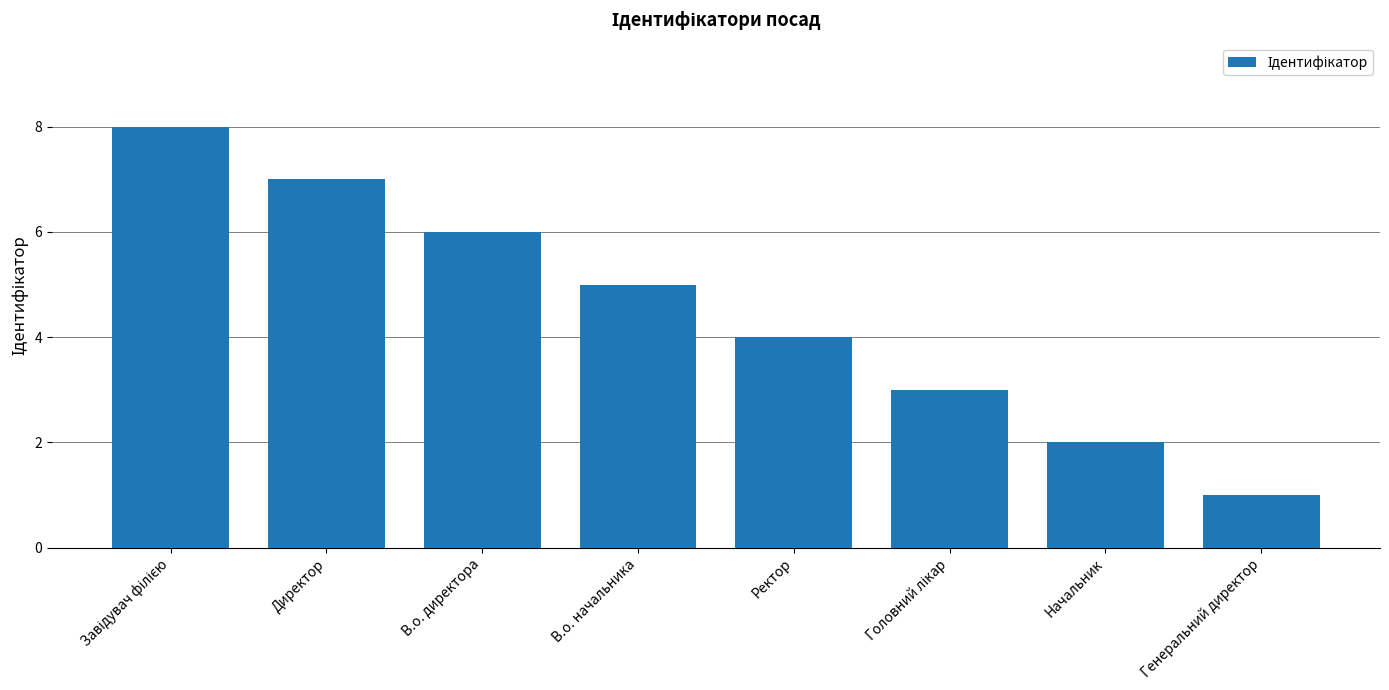

The chart shows a value of 2 at В.о. начальника. True or false?

False